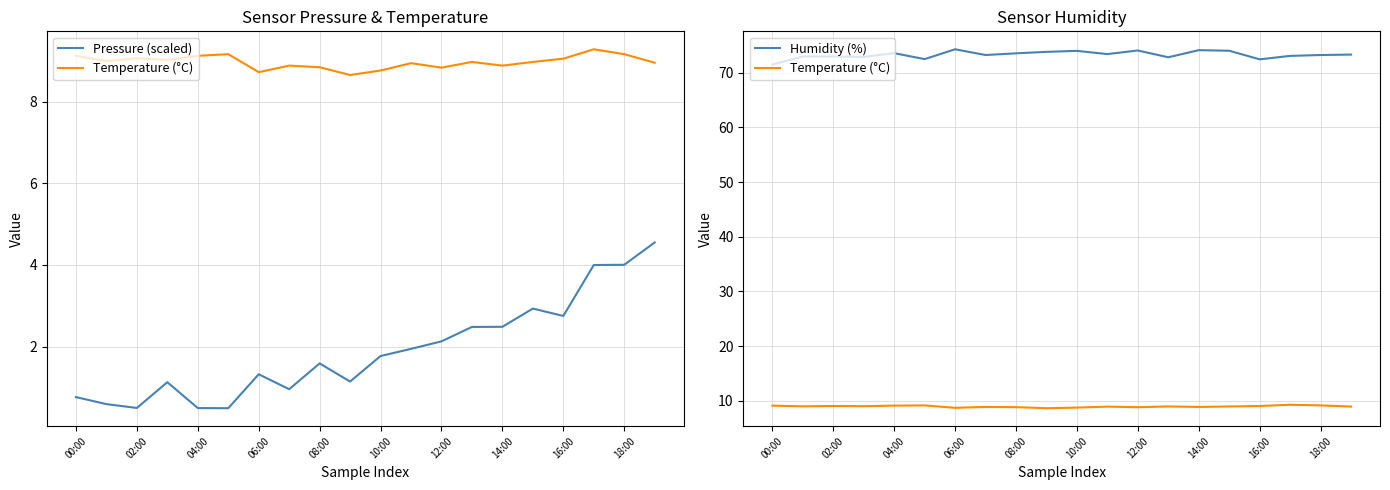

How many values in the Pressure (scaled) series are below 1?

6